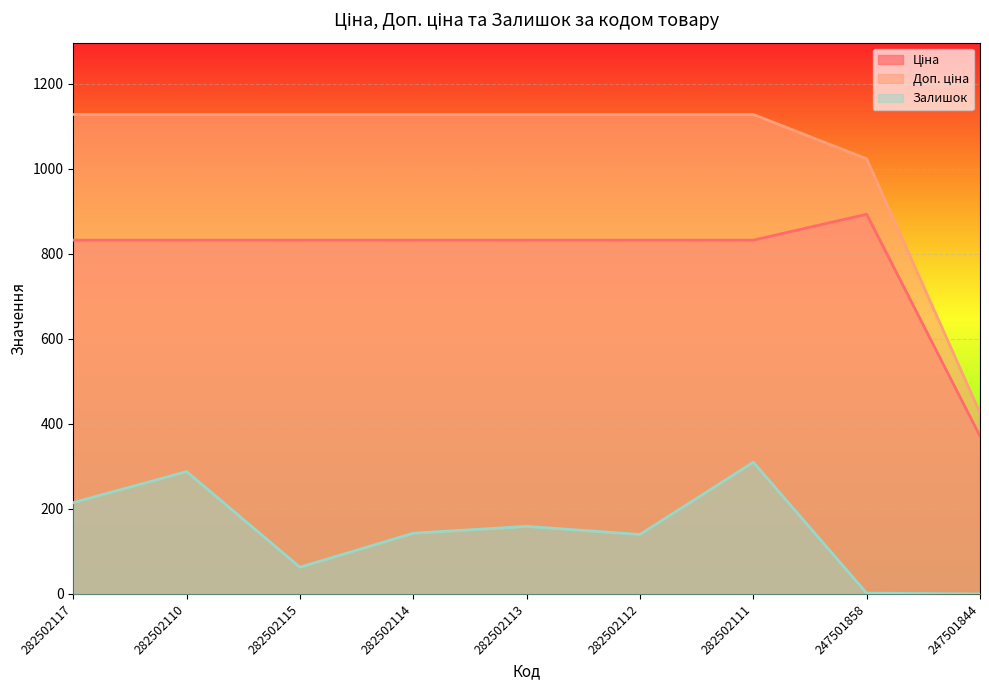

Reading left to right, extract all data points from this chart.

Ціна: 282502117=832.4	282502110=832.4	282502115=832.4	282502114=832.4	282502113=832.4	282502112=832.4	282502111=832.4	247501858=893.3	247501844=371.3
Доп. ціна: 282502117=1128.0	282502110=1128.0	282502115=1128.0	282502114=1128.0	282502113=1128.0	282502112=1128.0	282502111=1128.0	247501858=1023.7	247501844=426.0
Залишок: 282502117=215.0	282502110=288.0	282502115=63.0	282502114=143.0	282502113=159.0	282502112=140.0	282502111=310.0	247501858=2.0	247501844=0.0